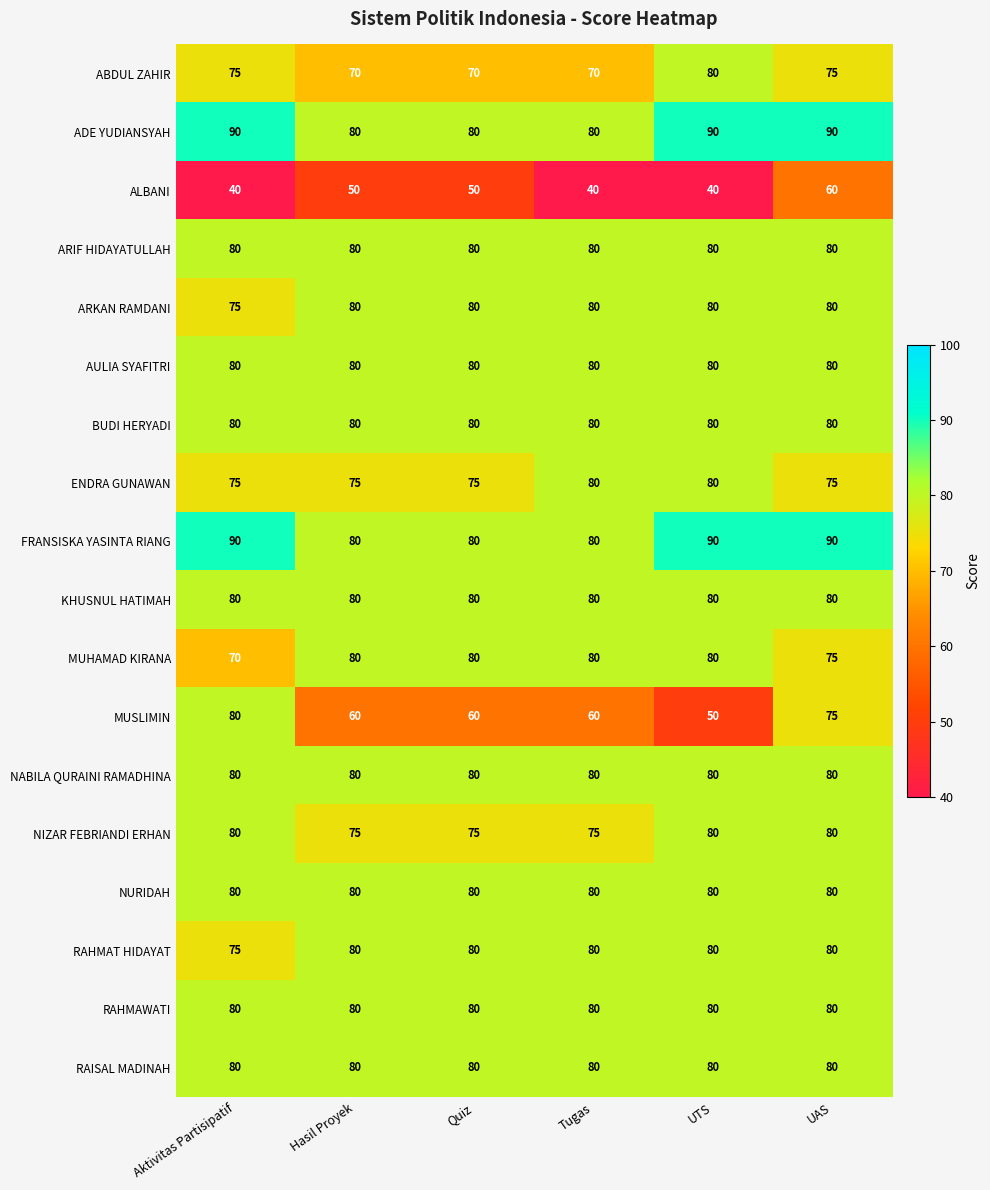

How many categories are shown in the chart?

6